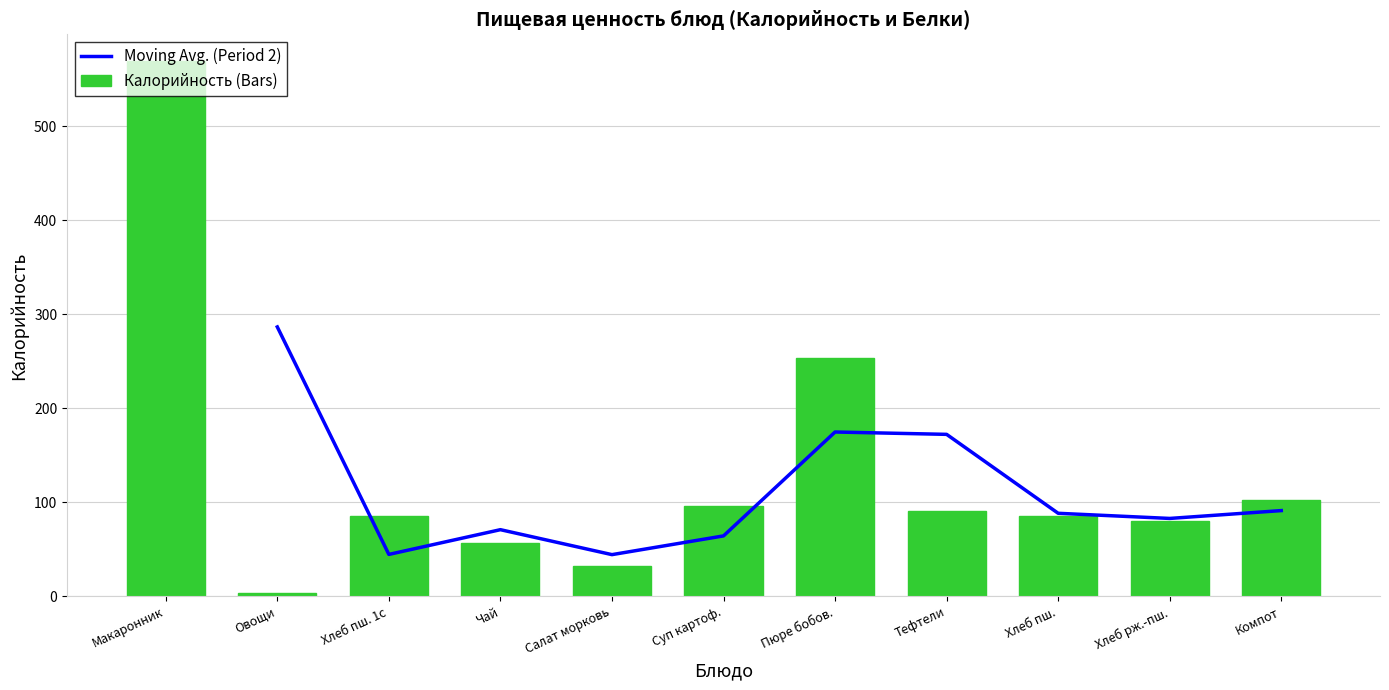

What is the sum of all Калорийность (Bars) values?

1456.2